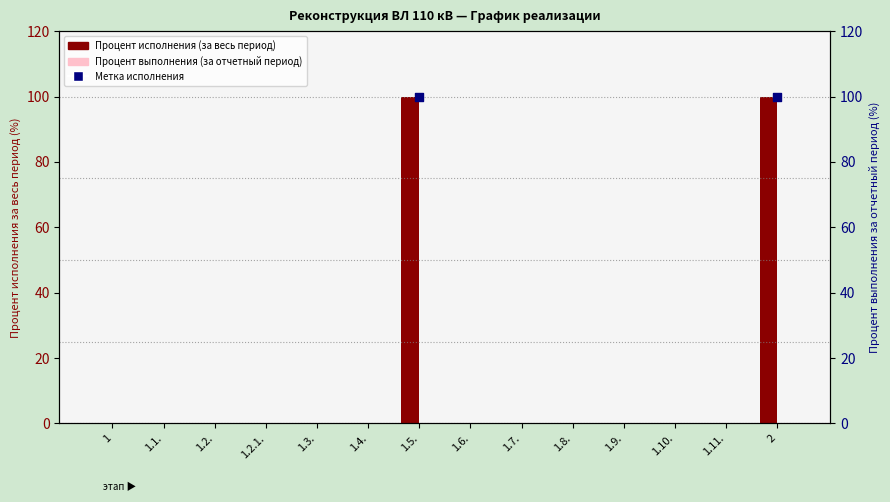

Which series contains the highest Y value?

Процент исполнения (за весь период)